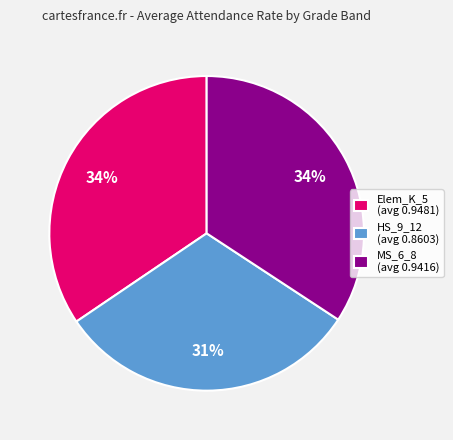

To the nearest percent, what portion does HS_9_12 represent?

32%